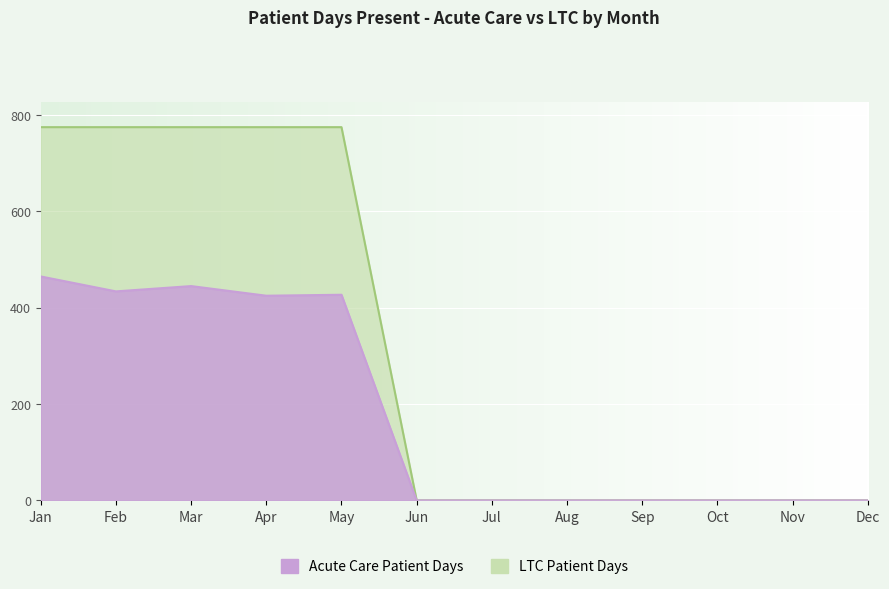

Reading left to right, extract all data points from this chart.

Acute Care Patient Days: Jan=465	Feb=434	Mar=445	Apr=425	May=427	Jun=0	Jul=0	Aug=0	Sep=0	Oct=0	Nov=0	Dec=0
LTC Patient Days: Jan=775	Feb=775	Mar=775	Apr=775	May=775	Jun=0	Jul=0	Aug=0	Sep=0	Oct=0	Nov=0	Dec=0